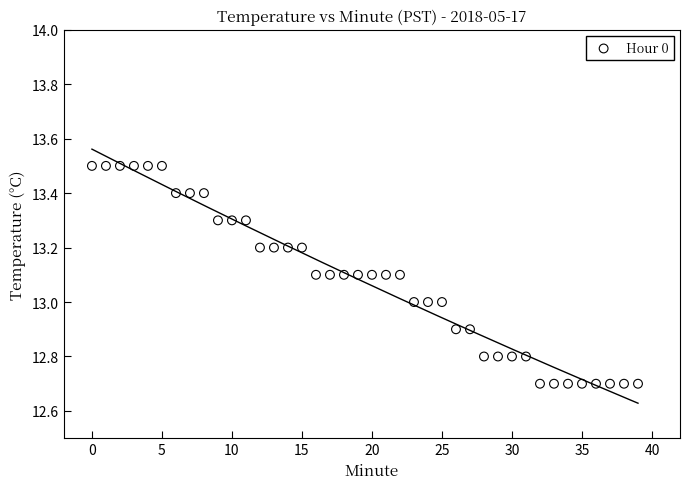

What is the range of Y values (max minus min)?

0.8